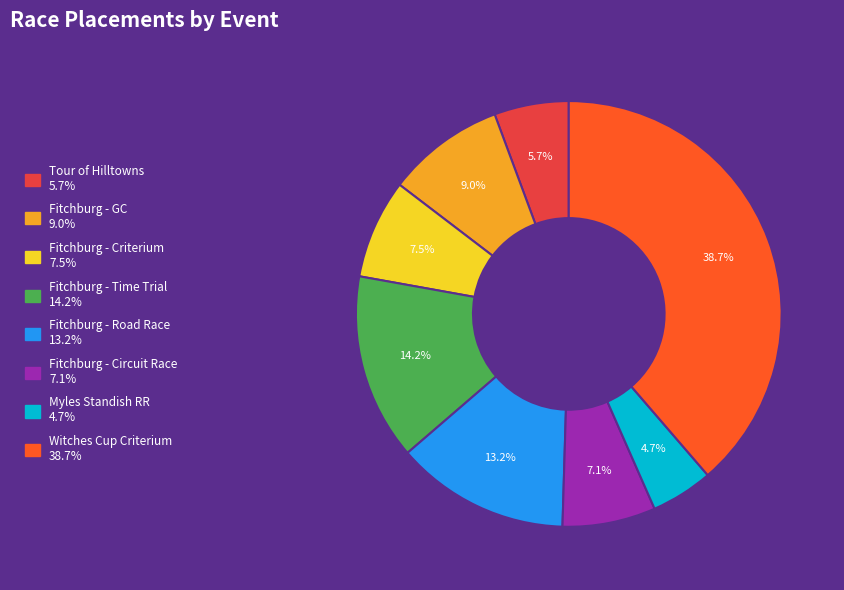

Is there any slice that represents more than half of the pie?

No